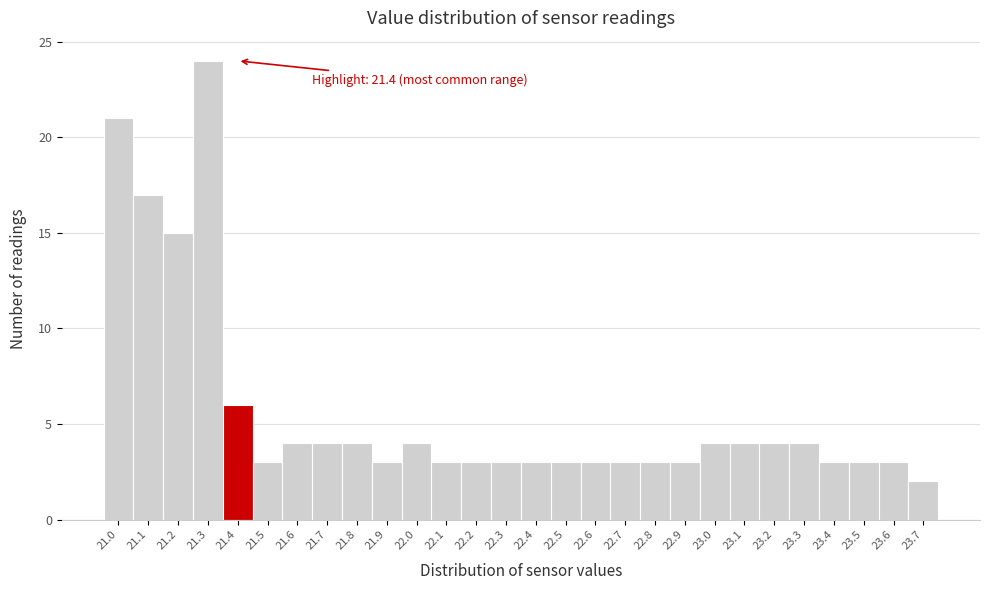

Reading left to right, what are all the values shown in this chart?

21	17	15	24	6	3	4	4	4	3	4	3	3	3	3	3	3	3	3	3	4	4	4	4	3	3	3	2